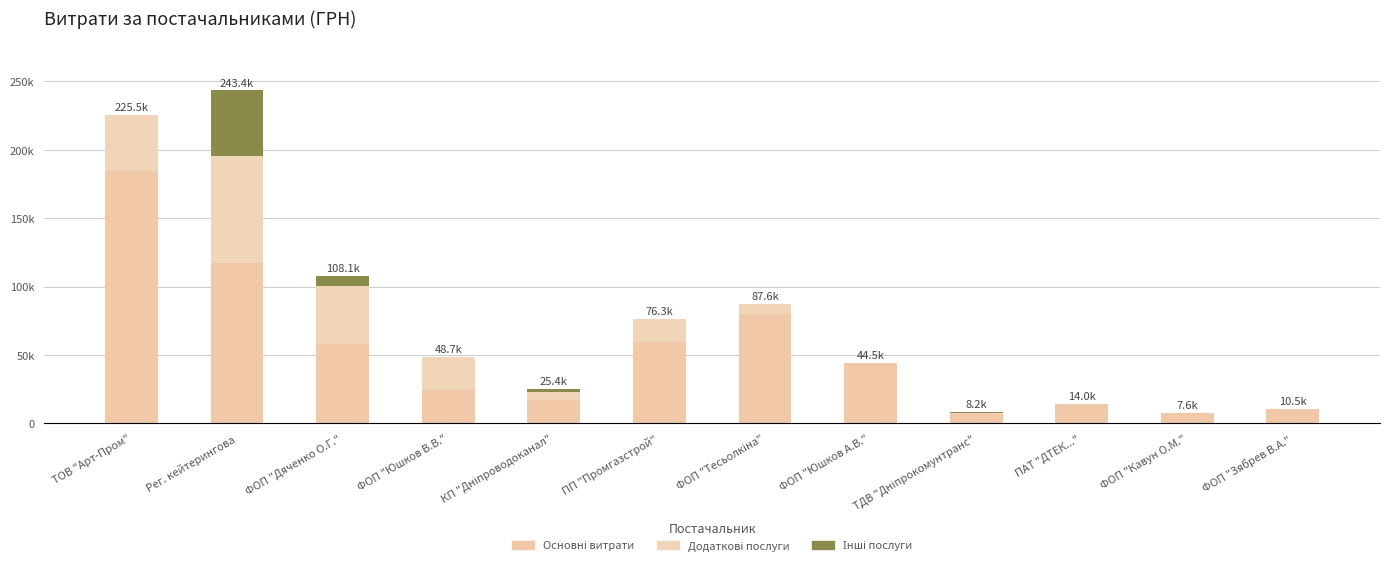

Does the chart contain stacked bars?

Yes